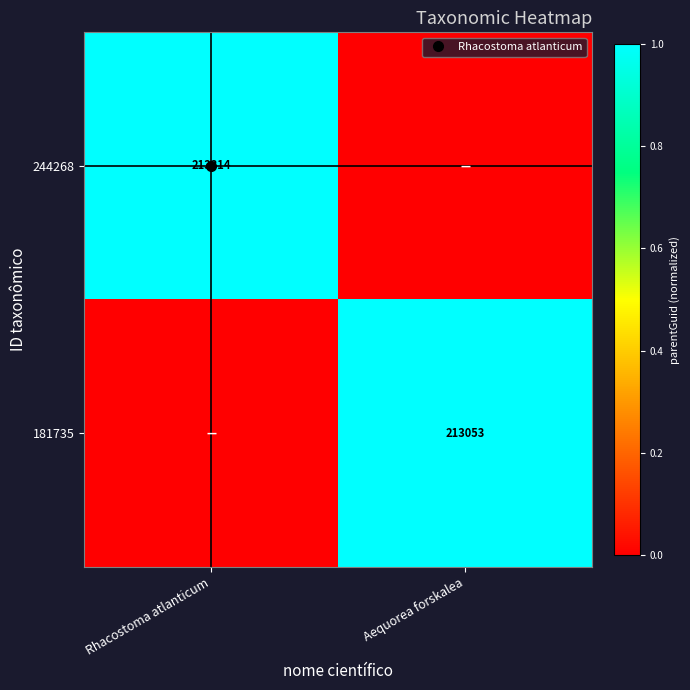

At how many categories does at least one series exceed 0?

2